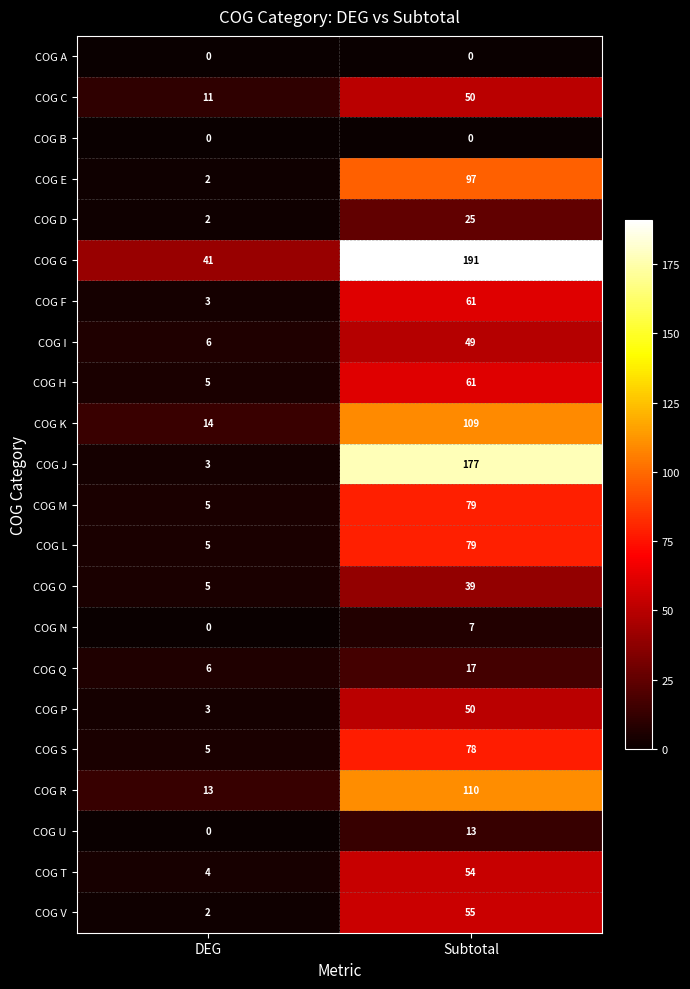

At how many categories does at least one series exceed 185?

1